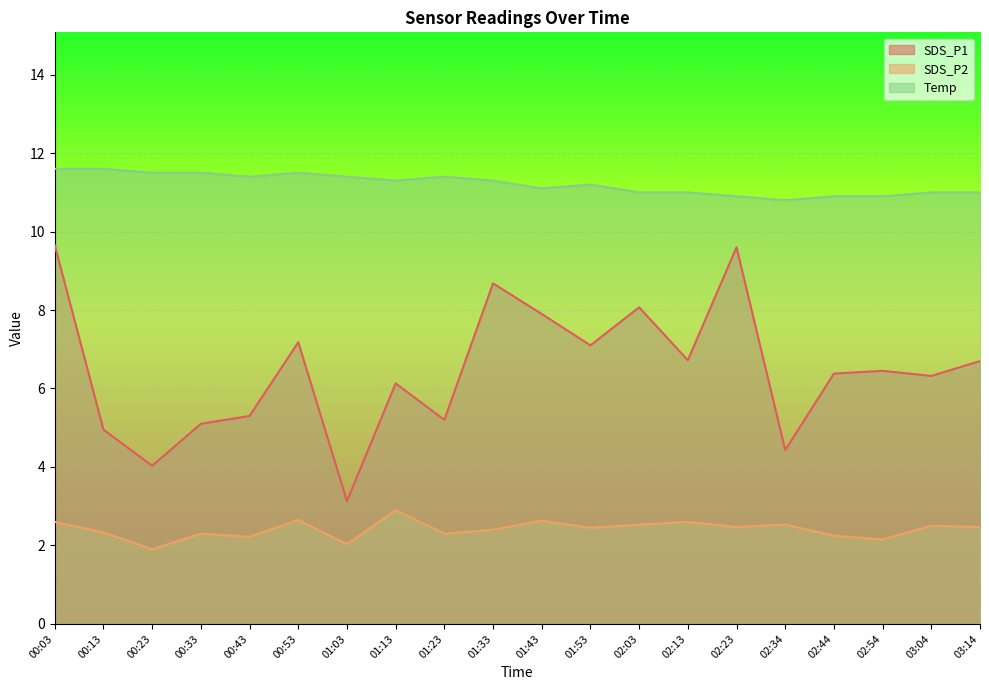

True or false: Temp and SDS_P2 intersect in this chart.

False